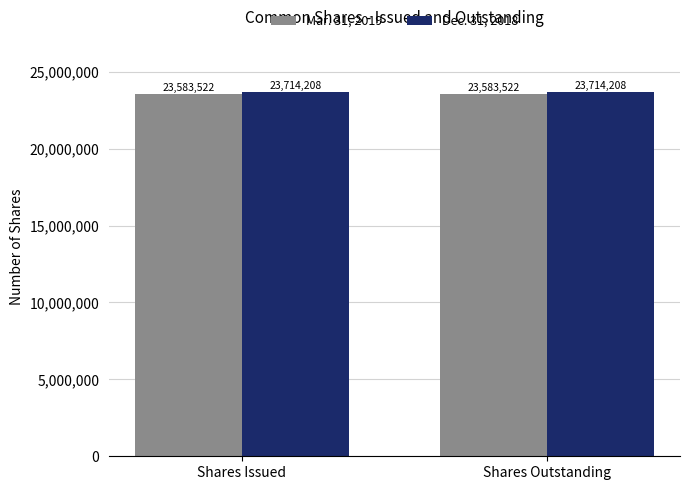

What position from the left is Shares Outstanding?

2